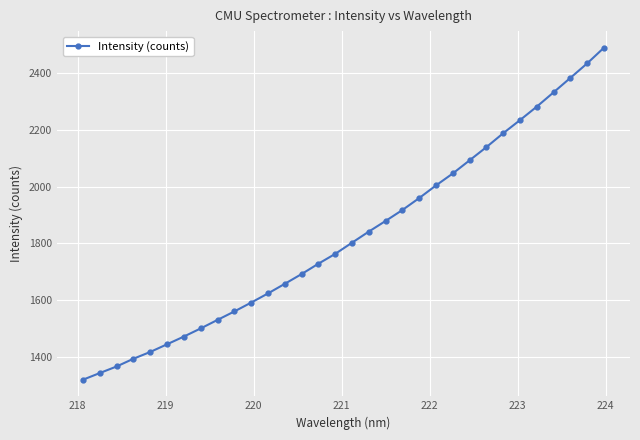

How many categories are shown in the chart?

32